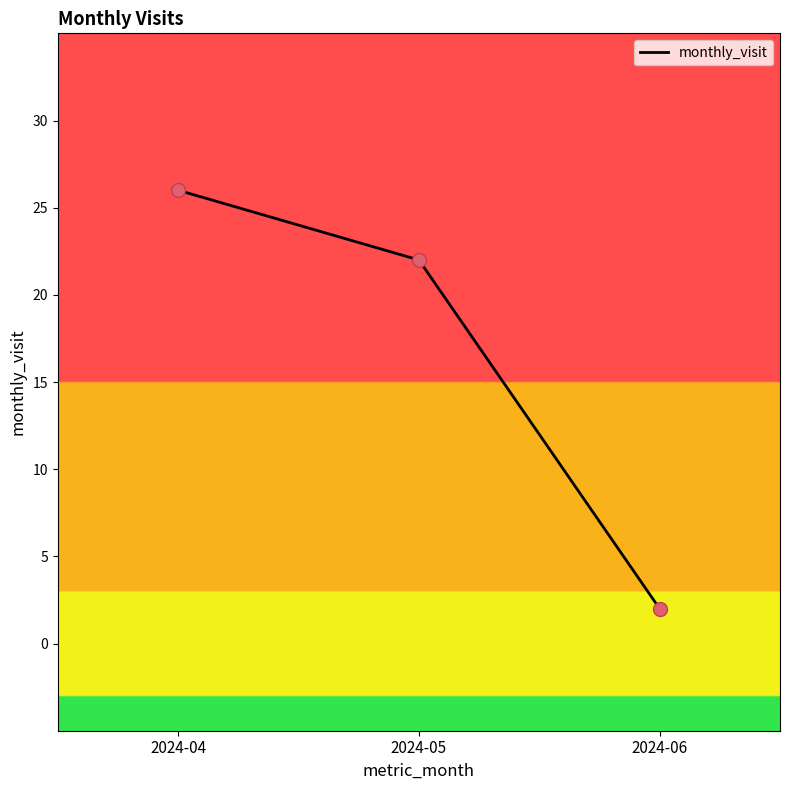

Which has a higher value, 2024-05 or 2024-06?

2024-05